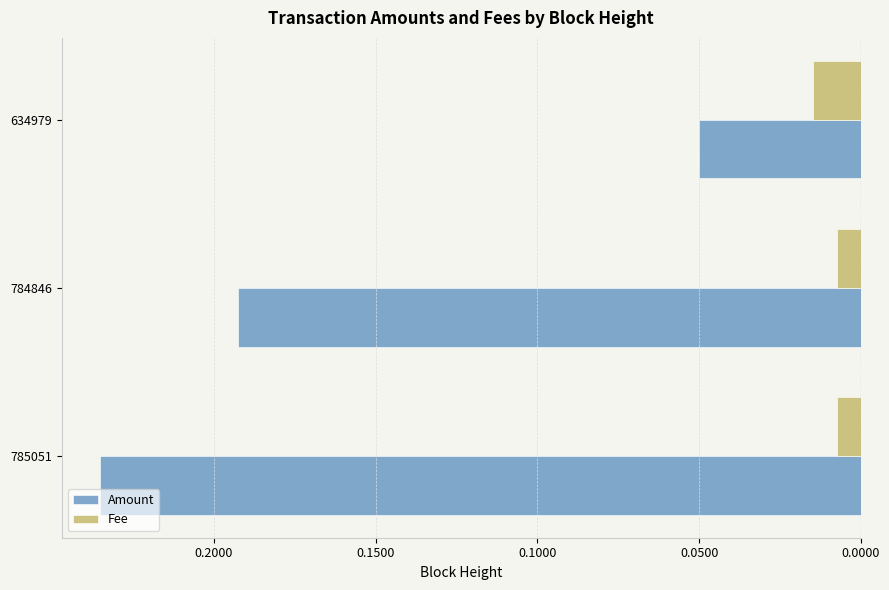

Which series has the widest spread of values?

Amount